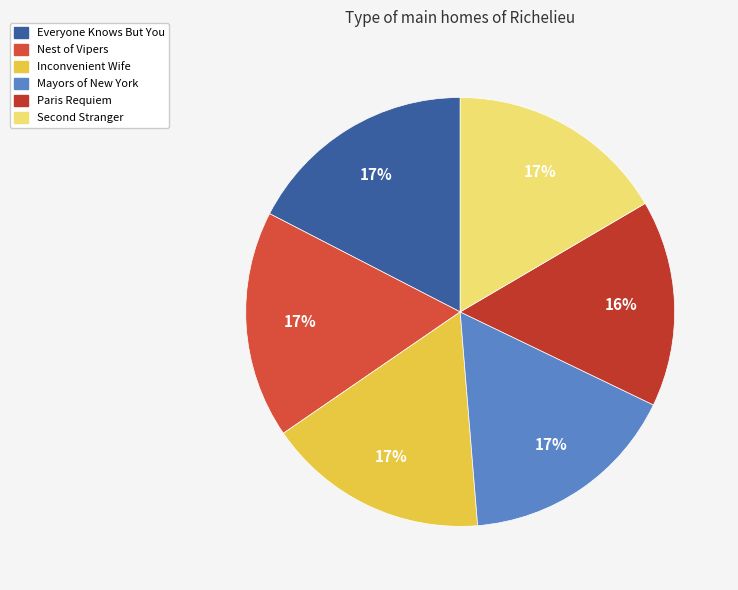

Do Inconvenient Wife and Mayors of New York together represent more than half of the pie?

No